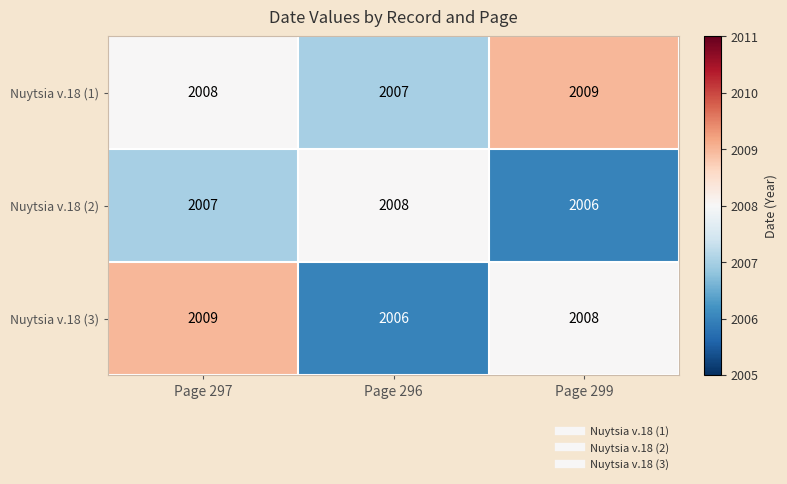

Which category has the highest value in the Nuytsia v.18 (1) series?

Page 299